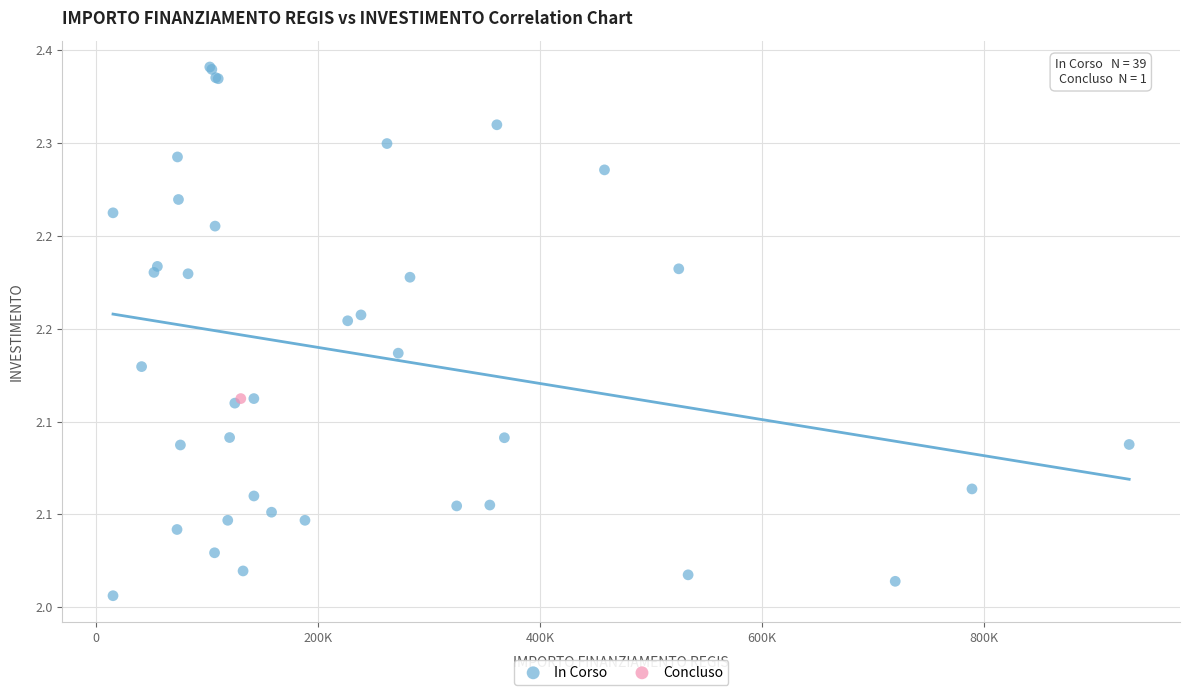

What are all the series names shown in the legend?

In Corso, Concluso